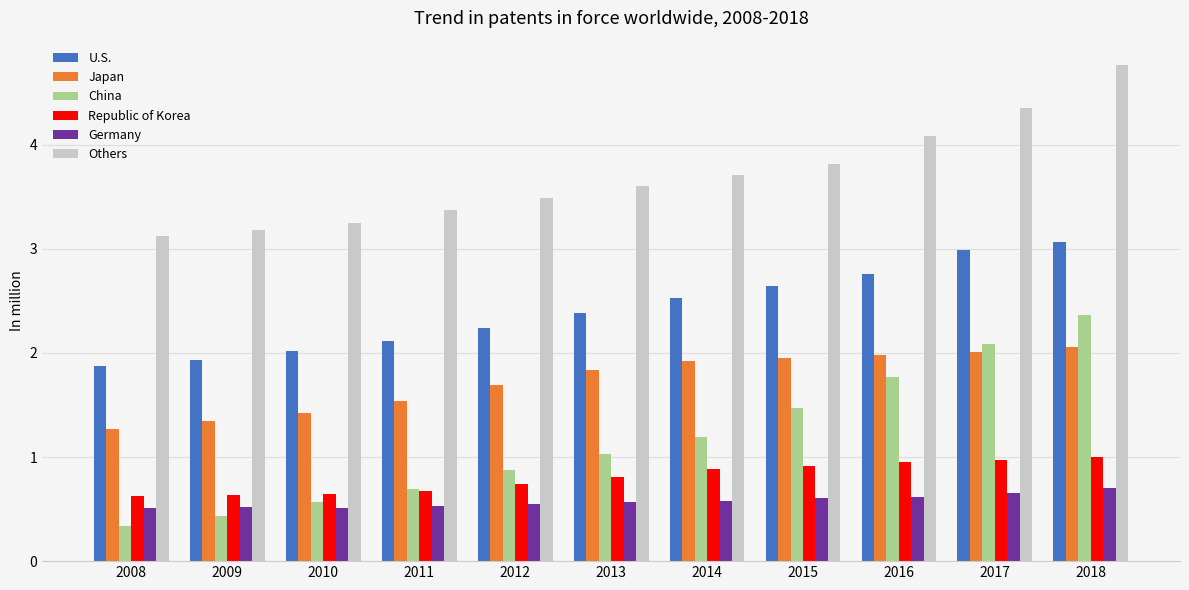

What are all the series names shown in the legend?

U.S., Japan, China, Republic of Korea, Germany, Others